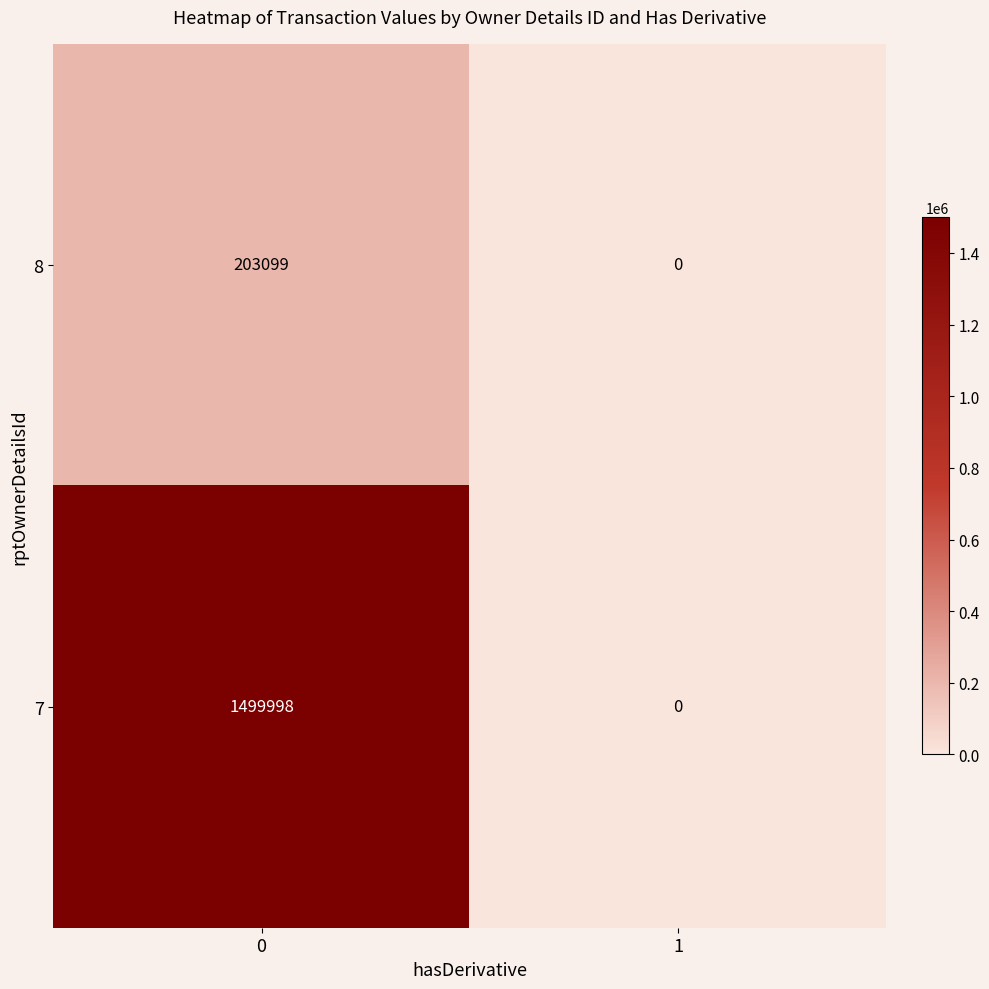

What is the maximum value for row_1?

1499998